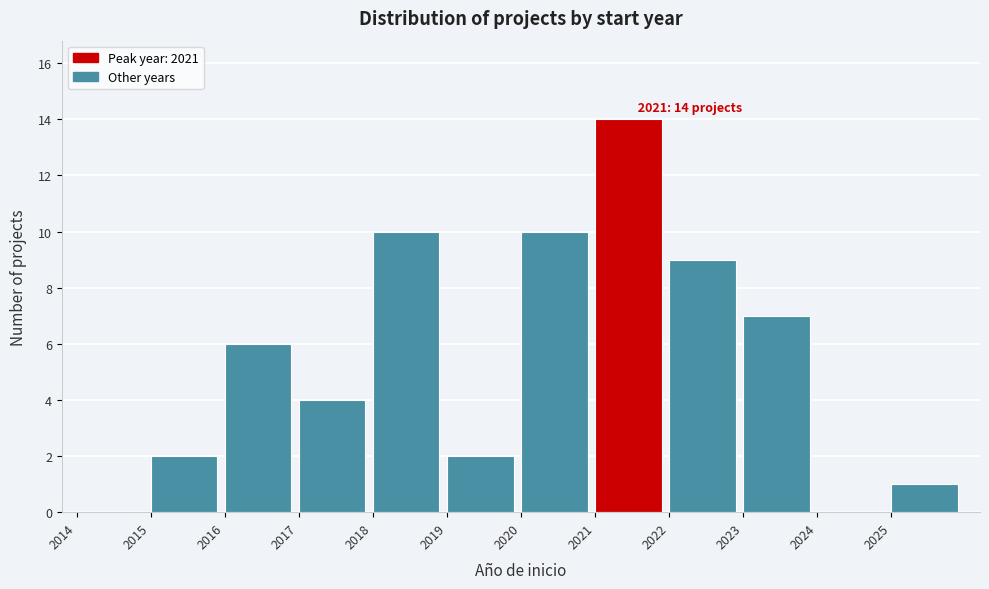

Over which range of the x-axis is the bar tallest?

2021 to 2022